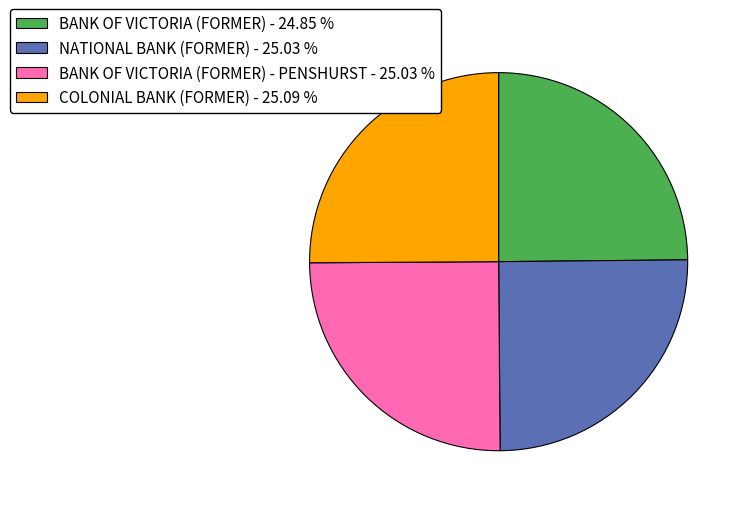

Is there any slice that represents more than half of the pie?

No